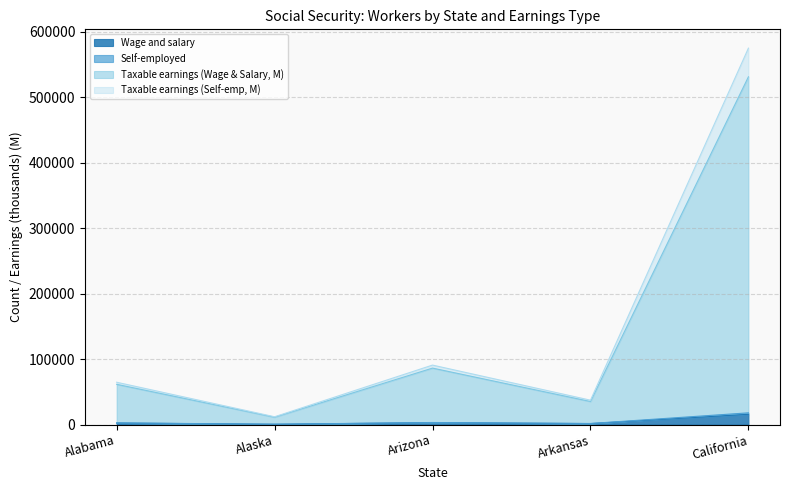

At which category is the sum across all series the highest?

California